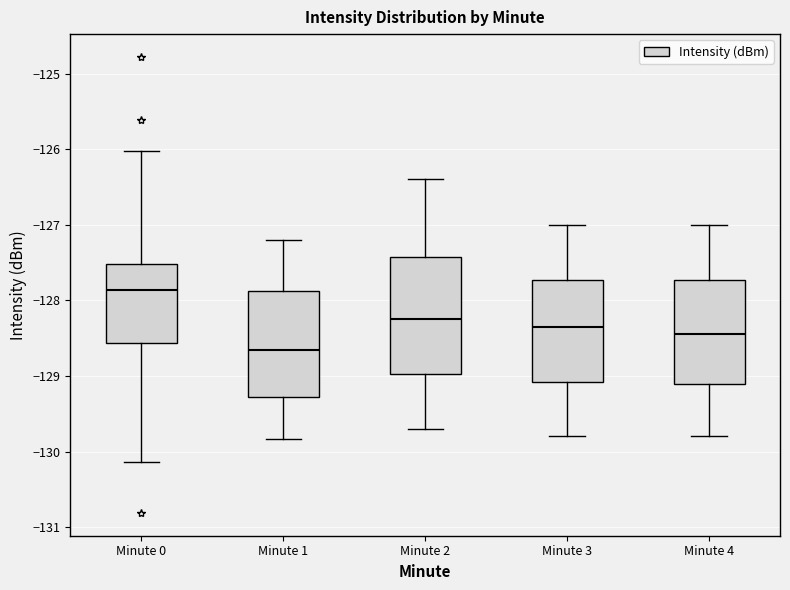

Which box's median line is the highest?

Minute 0